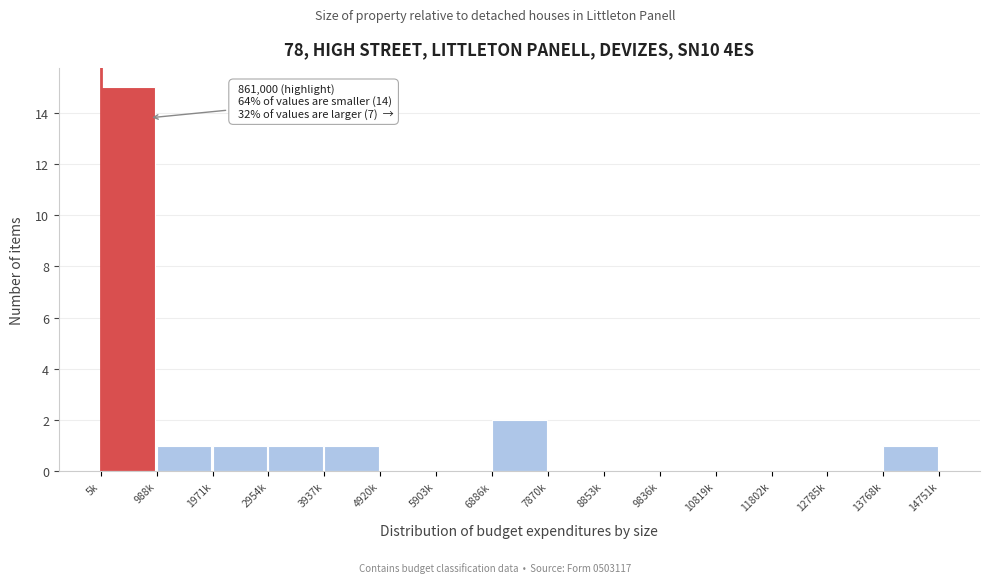

Reading left to right, list all the values displayed in this chart.

5k=15	988k=1	1971k=1	2954k=1	3937k=1	4920k=0	5903k=0	6886k=2	7870k=0	8853k=0	9836k=0	10819k=0	11802k=0	12785k=0	13768k=1